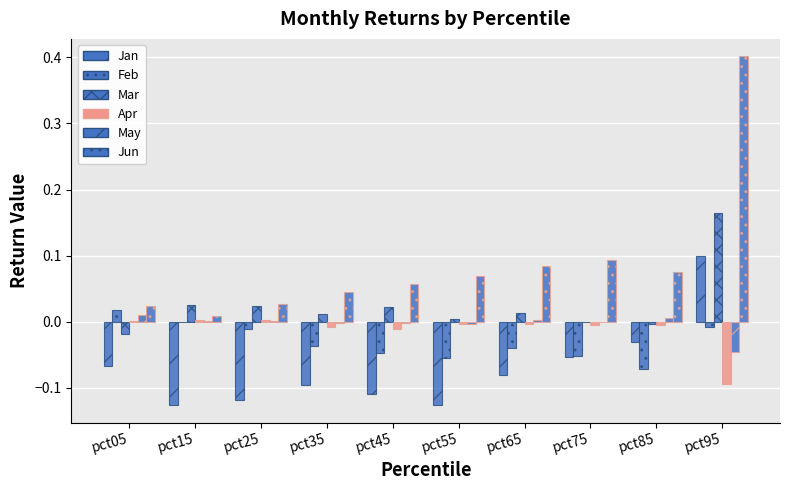

The Jan series shows -0.1 at pct35. True or false?

False